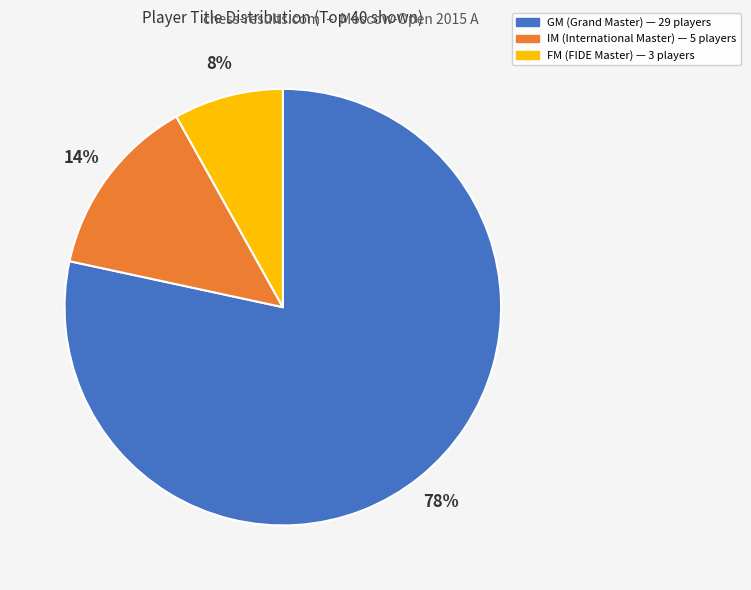

Which slice is the smallest?

FM